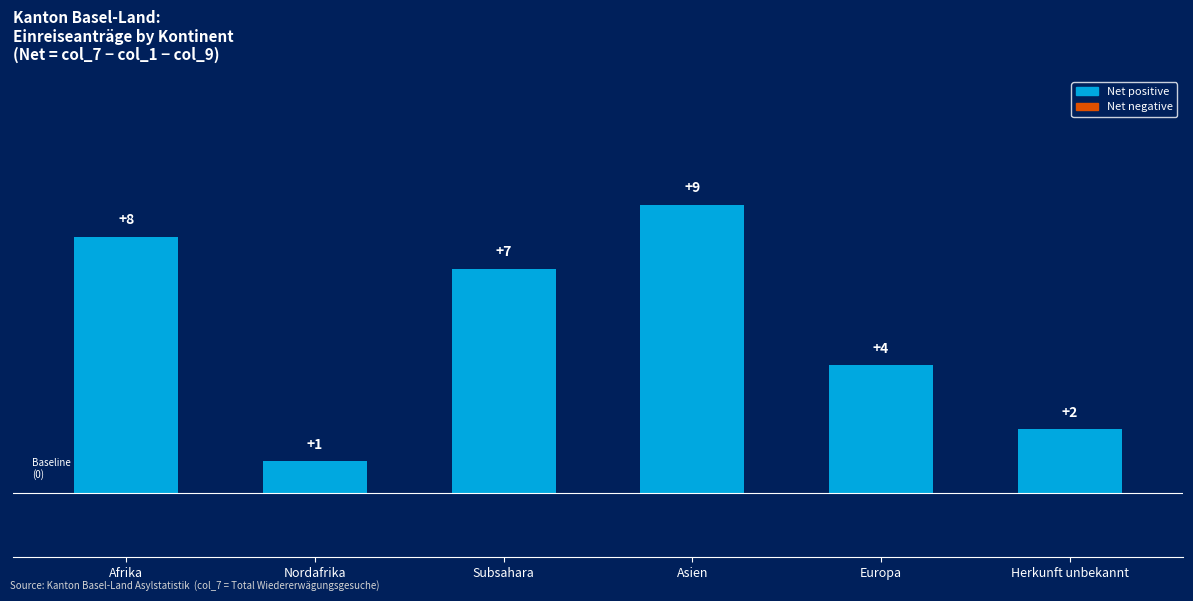

Where is the data nearest to the value 5?

Europa